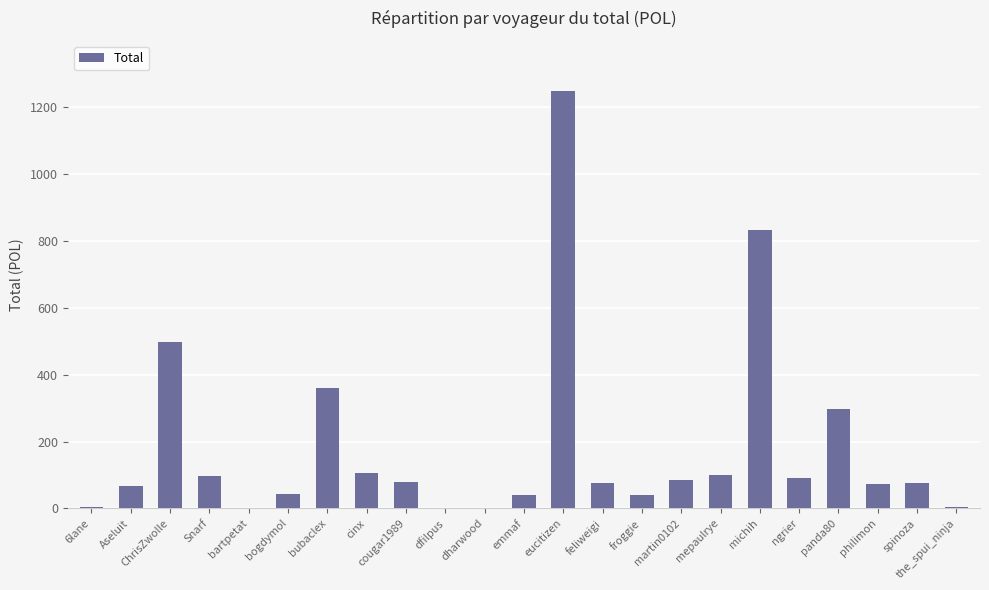

Count the number of values greater than 76.

13